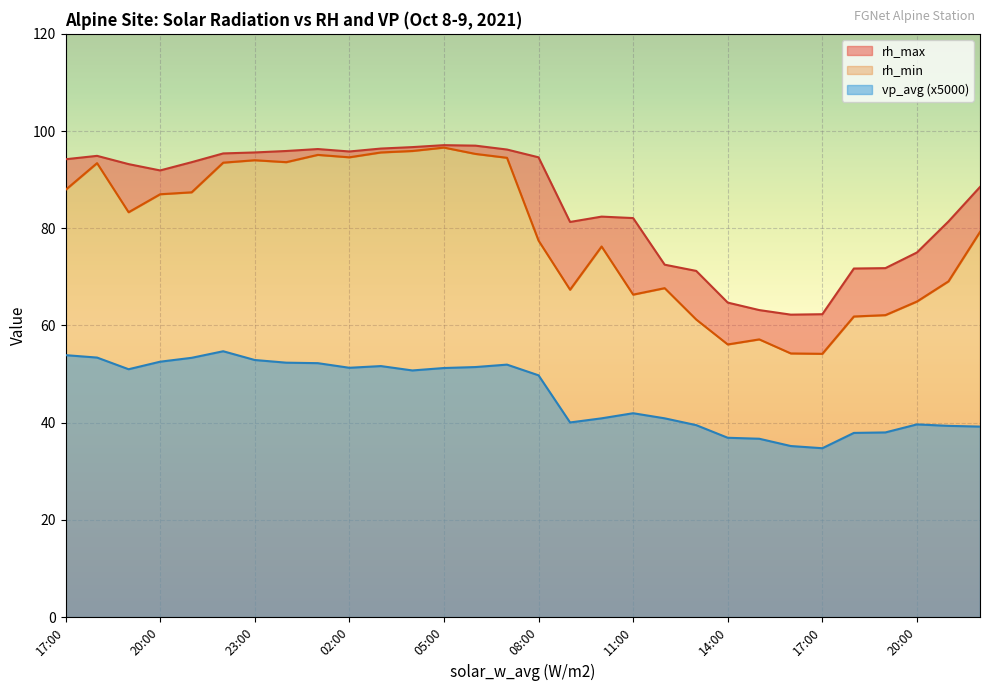

How many interior local valleys does the rh_max series have?

4